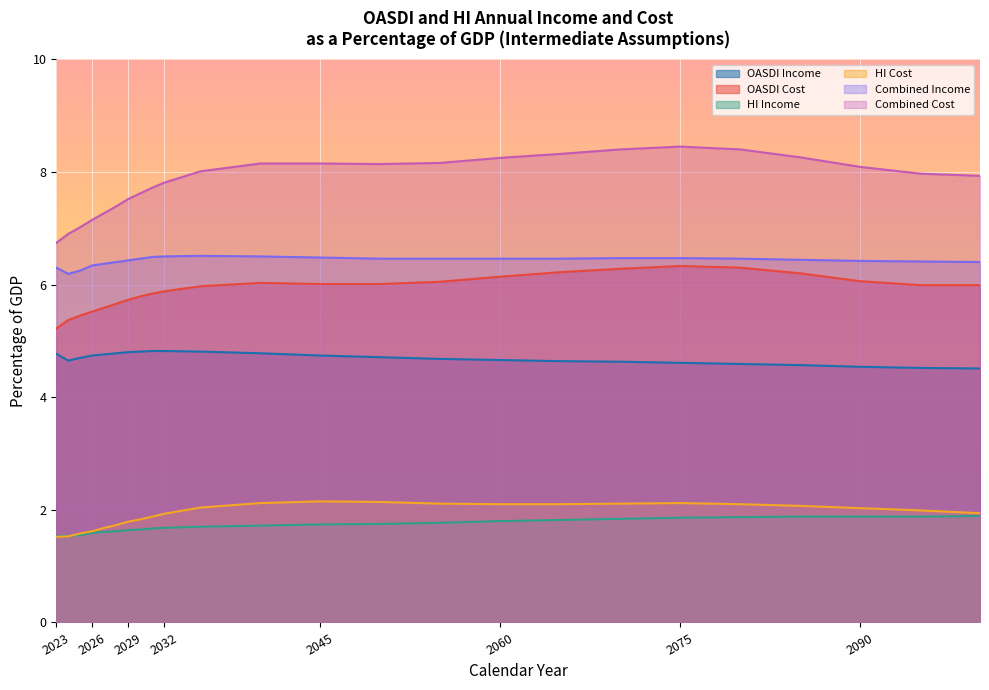

At which category is the sum across all series the highest?

2075